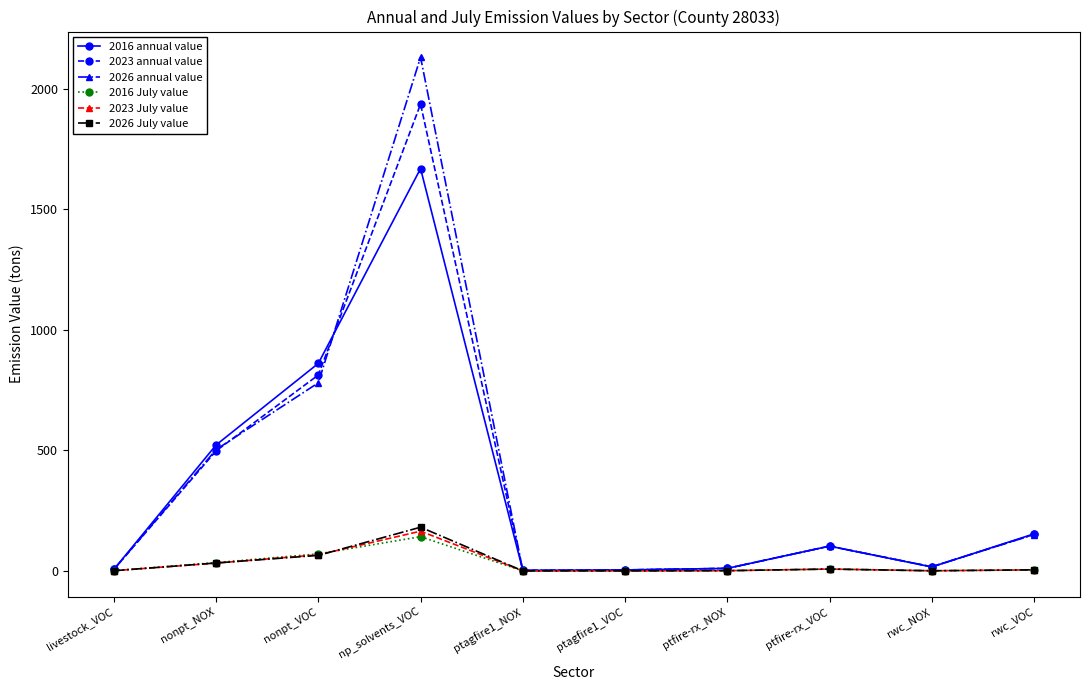

What is the label of the 10th point from the right?

livestock_VOC